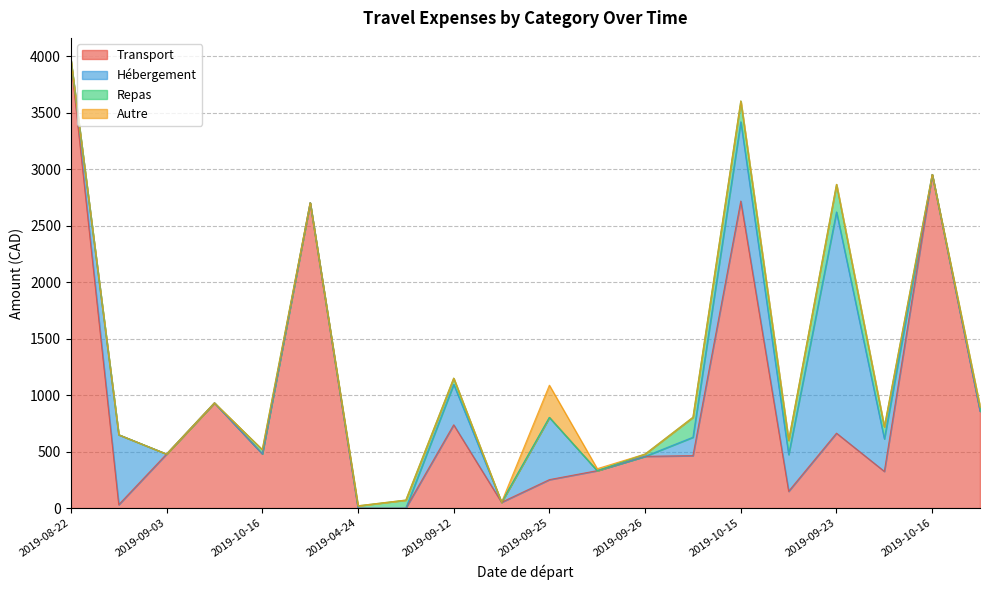

At how many categories does at least one series exceed 3324?

1